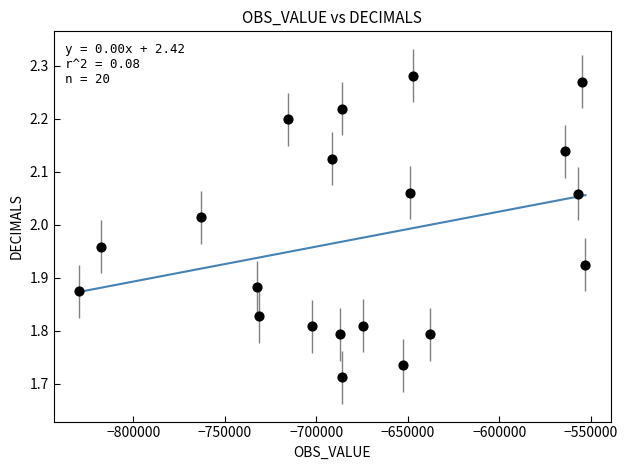

What is the range of X values (max minus min)?

276840.0